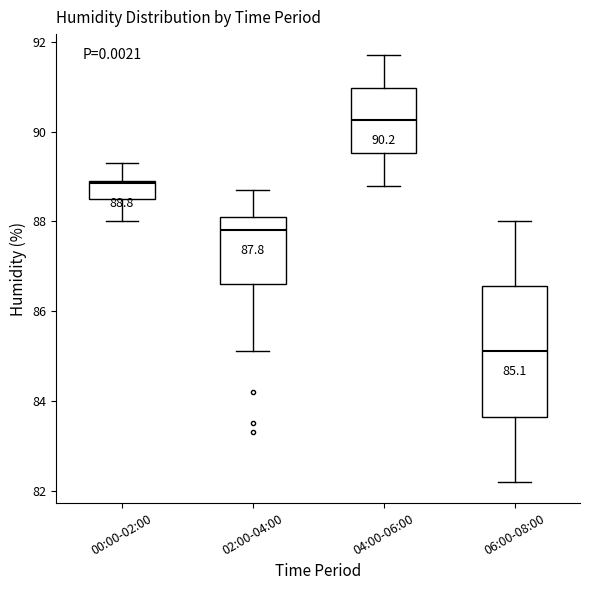

Comparing the boxes themselves (not the whiskers), which one is the tallest?

06:00-08:00